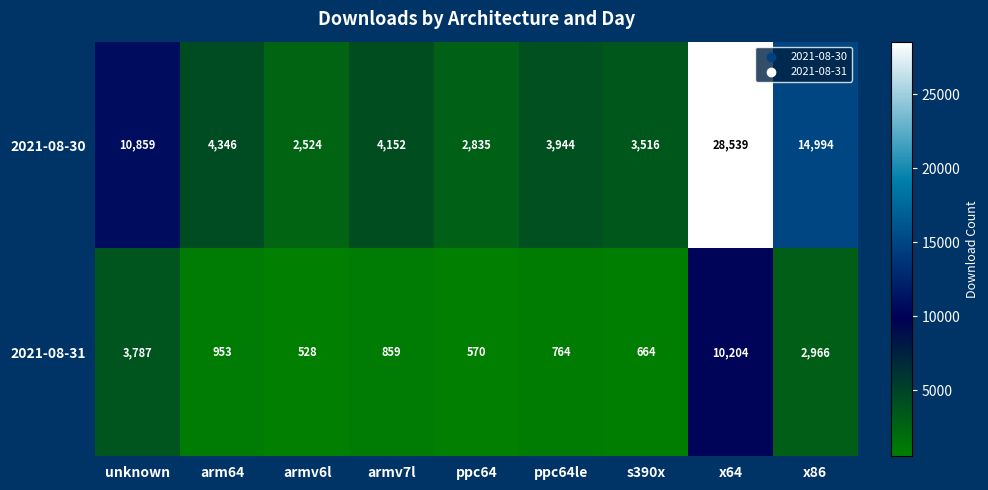

Reading right to left, list all the values displayed in this chart.

2021-08-30: 14994	28539	3516	3944	2835	4152	2524	4346	10859
2021-08-31: 2966	10204	664	764	570	859	528	953	3787